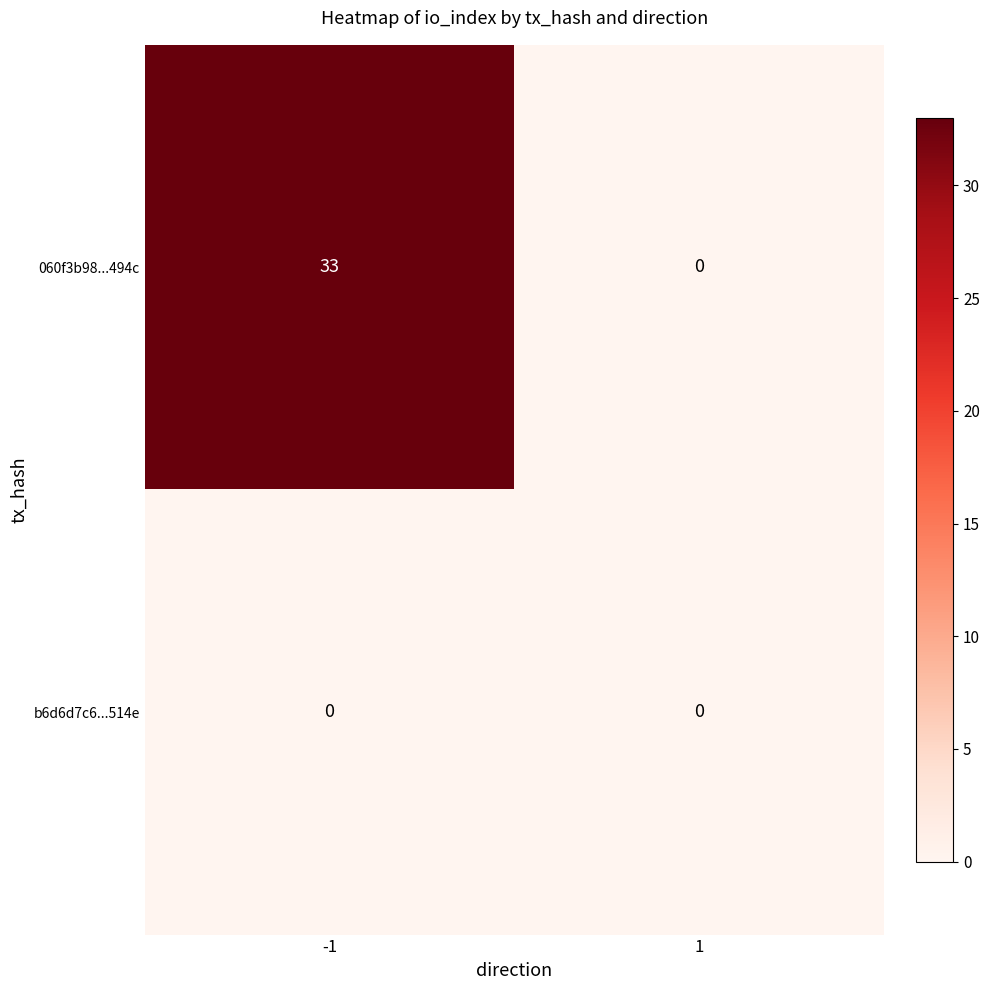

Count the number of categories in the chart.

2